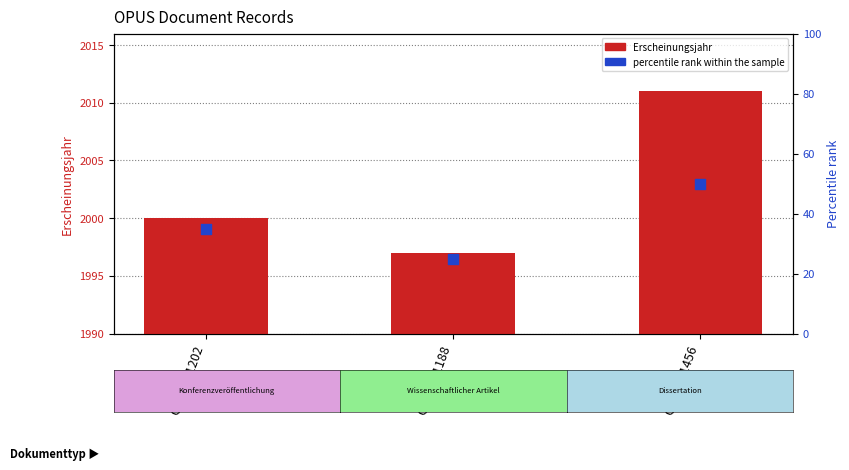

Which series has the widest spread of Y values?

percentile rank within the sample